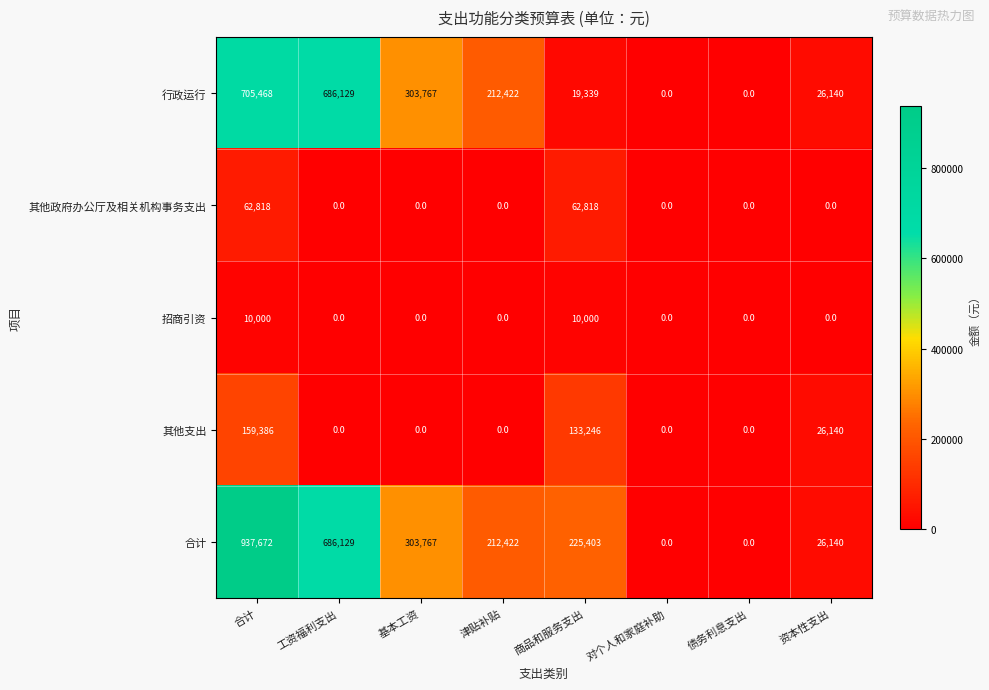

The value of 其他支出 at 商品和服务支出 is 133246. True or false?

True